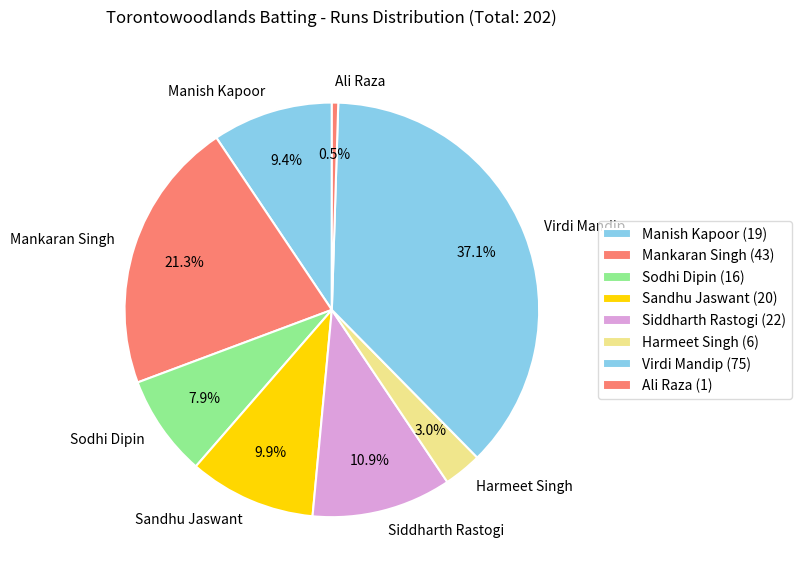

What percentage is the Harmeet Singh slice, to the nearest percent?

3%